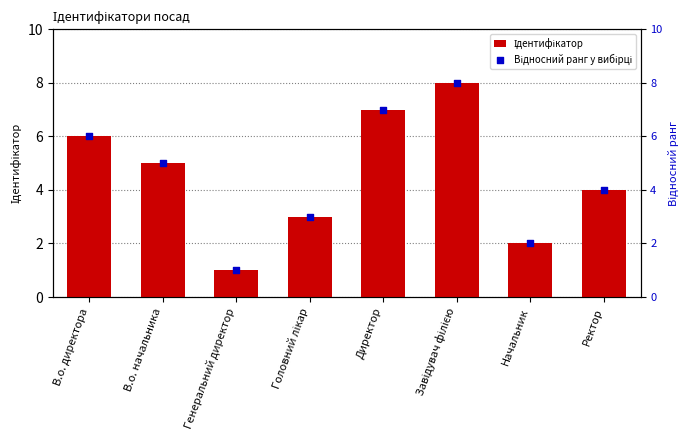

At which category is the sum across all series the highest?

Завідувач філією